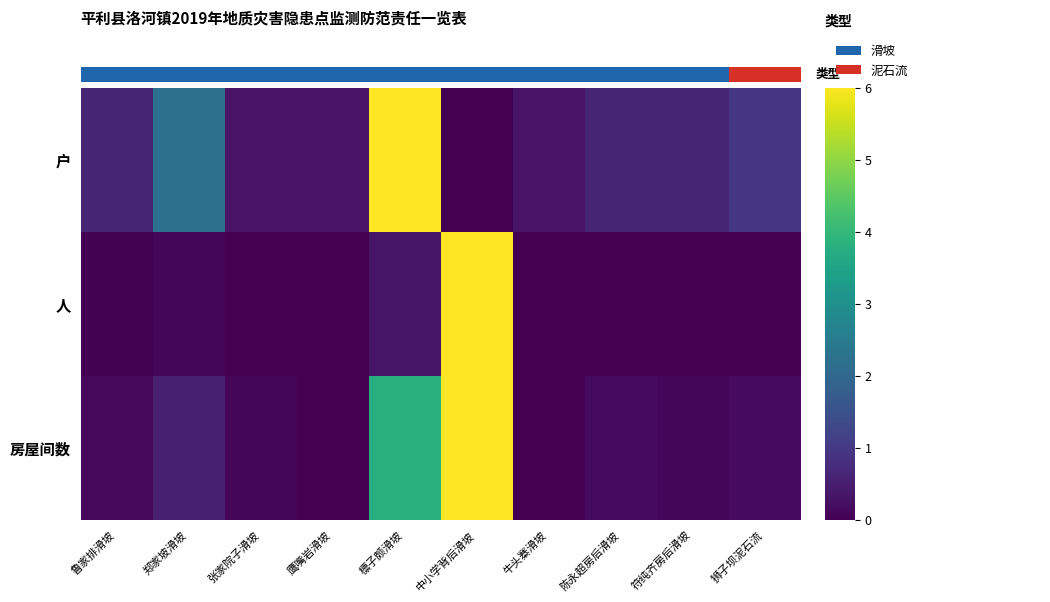

The 人 series shows 6.0 at 中小学背后滑坡. True or false?

True